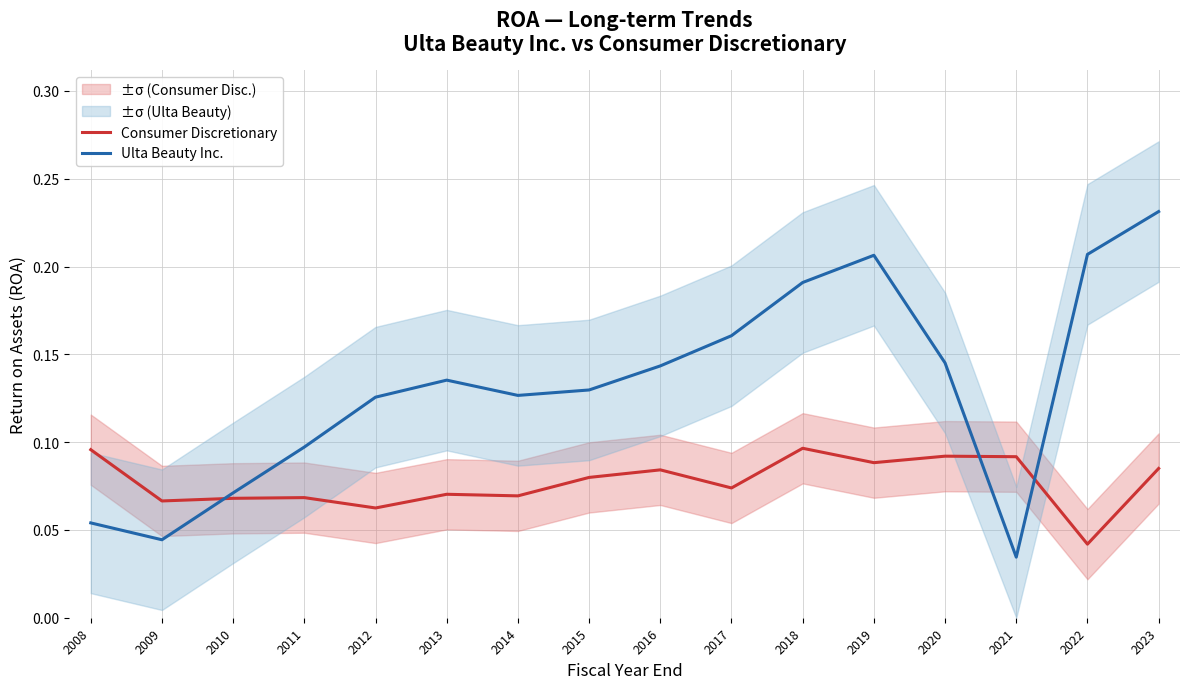

What is the total value across all series at 2008?

0.1